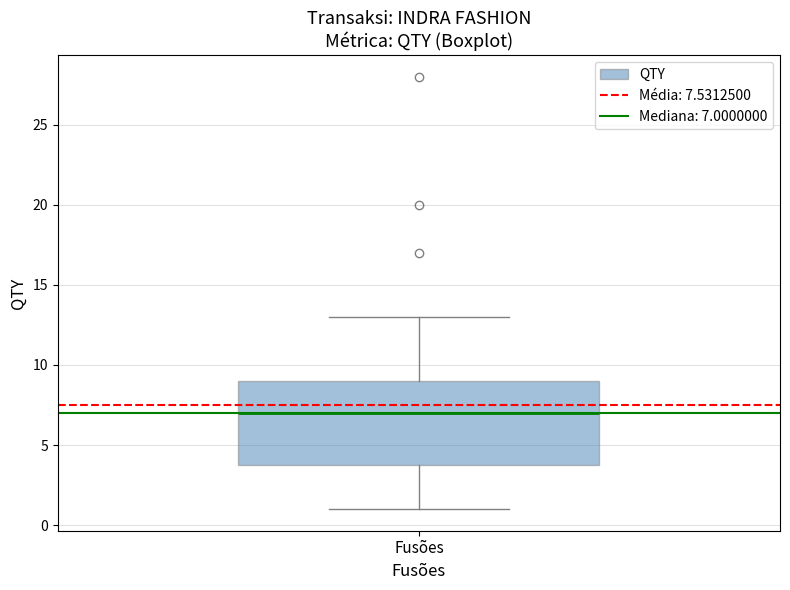

Transcribe this box plot: give where the median line is, the range the box spans, and where the two whiskers end, as read against the y-axis. The values are not printed on the chart, so give them approximately, as read against the axis.

median 7, box 4 to 9, whiskers 1 to 13